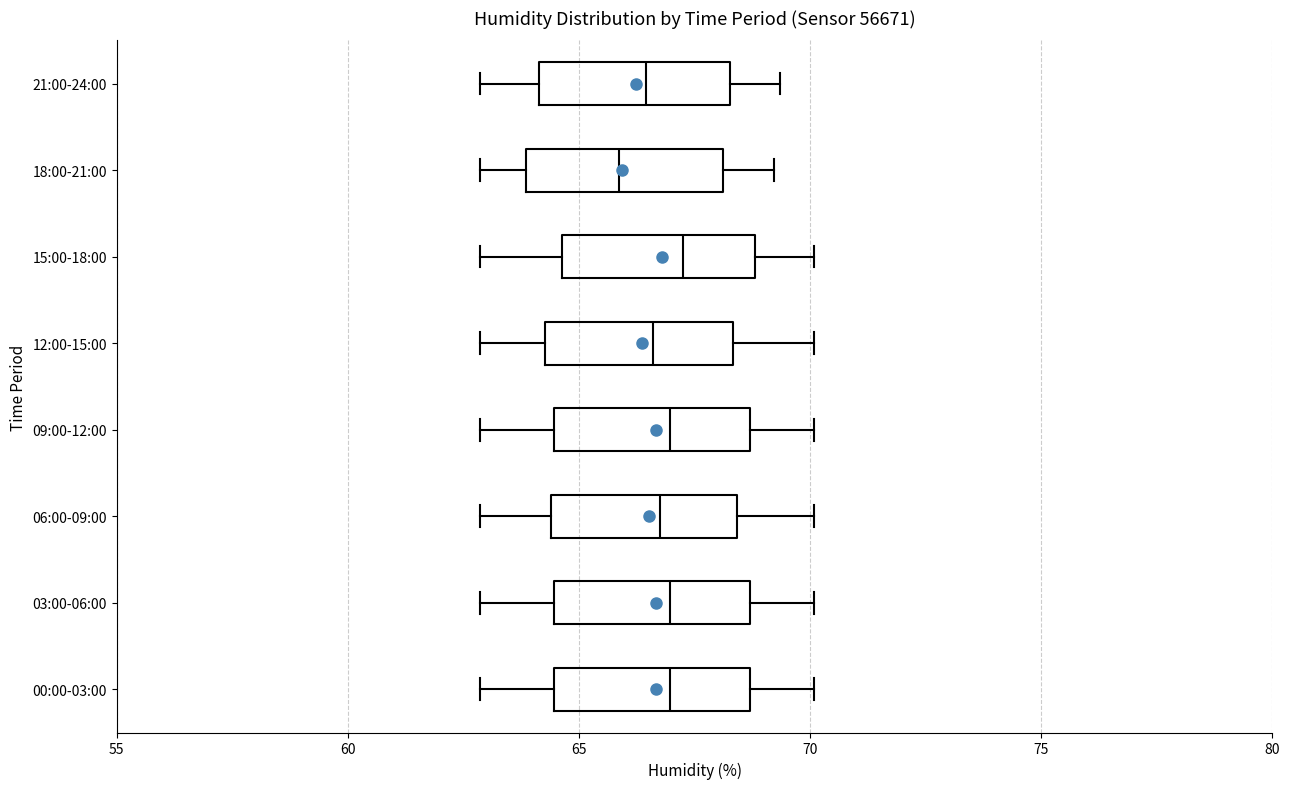

Where does the right whisker of the box for 15:00-18:00 end on the x-axis? The values are not printed on the chart, so give them approximately, as read against the axis.

70.0